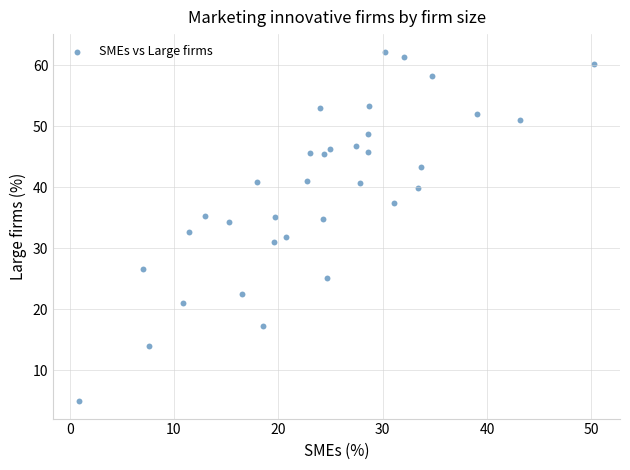

What is the range of X values (max minus min)?

49.4